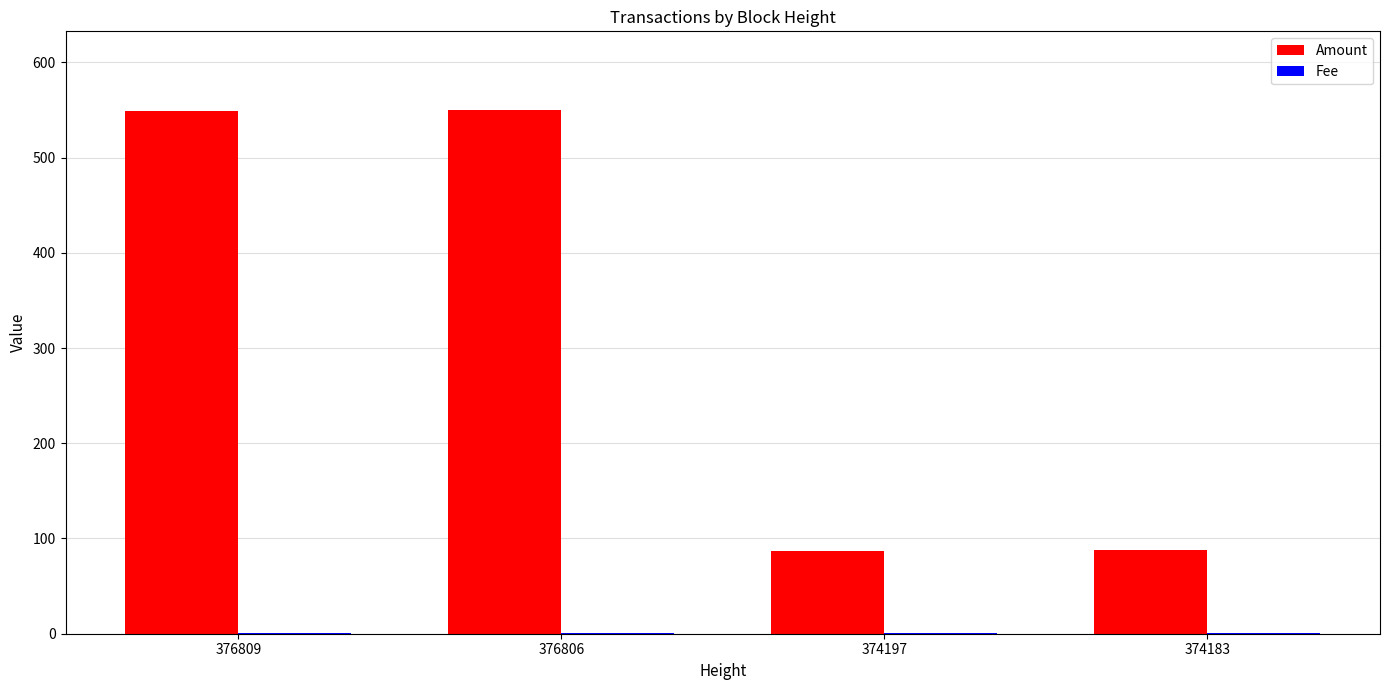

Which series has the largest total across all categories?

Amount